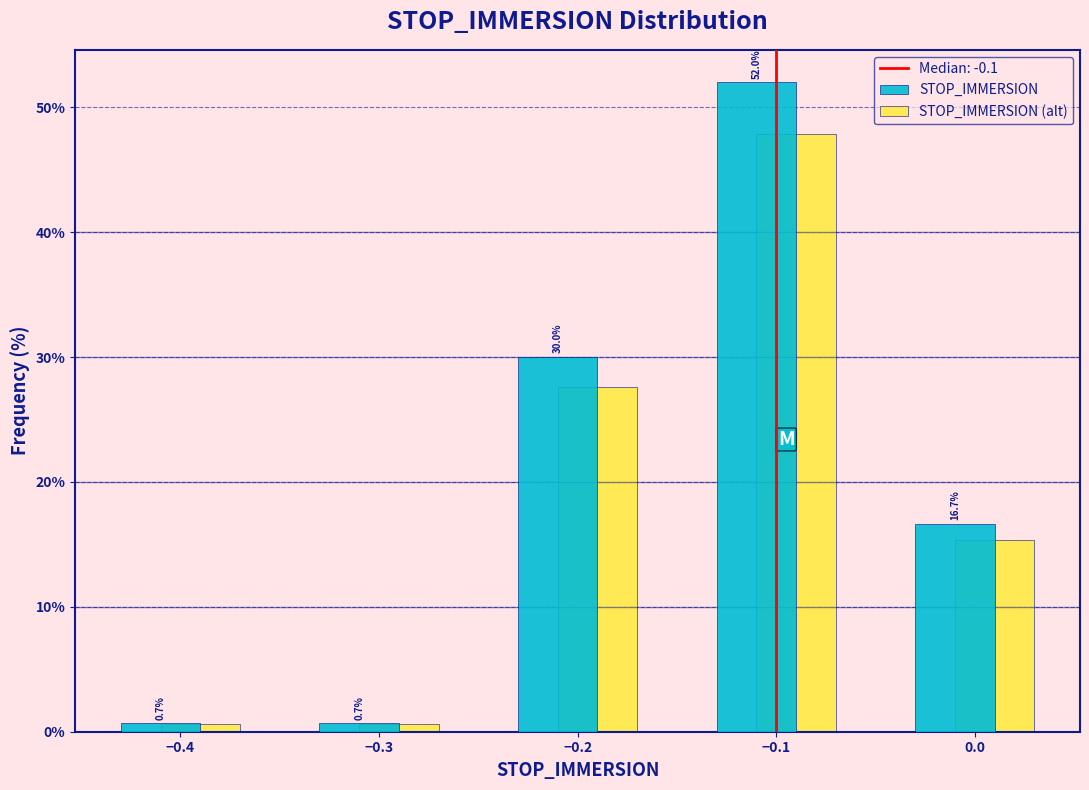

In the STOP_IMMERSION series, which range on the x-axis has the tallest bar?

-0.15 to -0.05